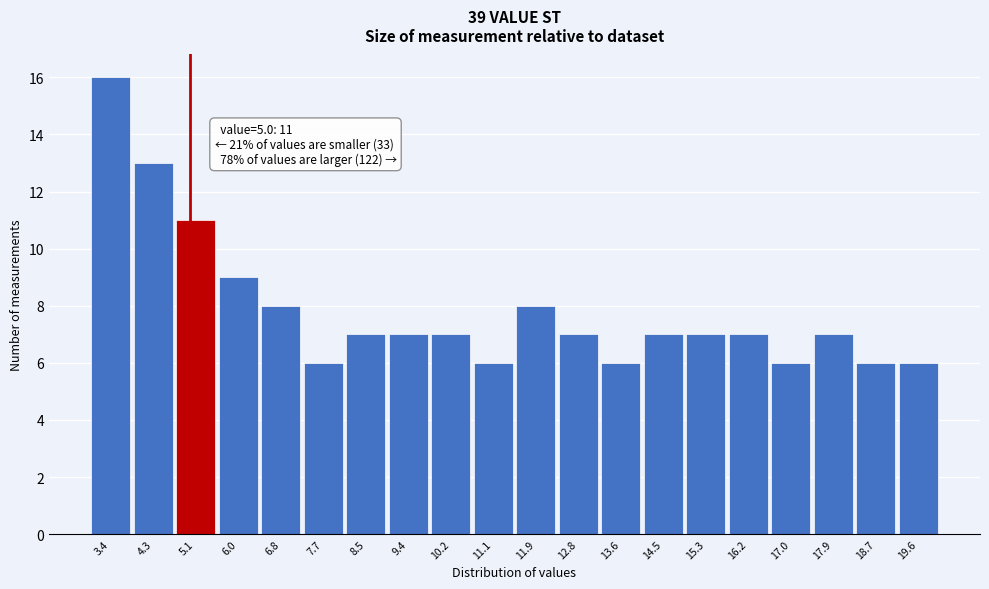

Over which range of the x-axis is the bar tallest?

3.00 to 3.85